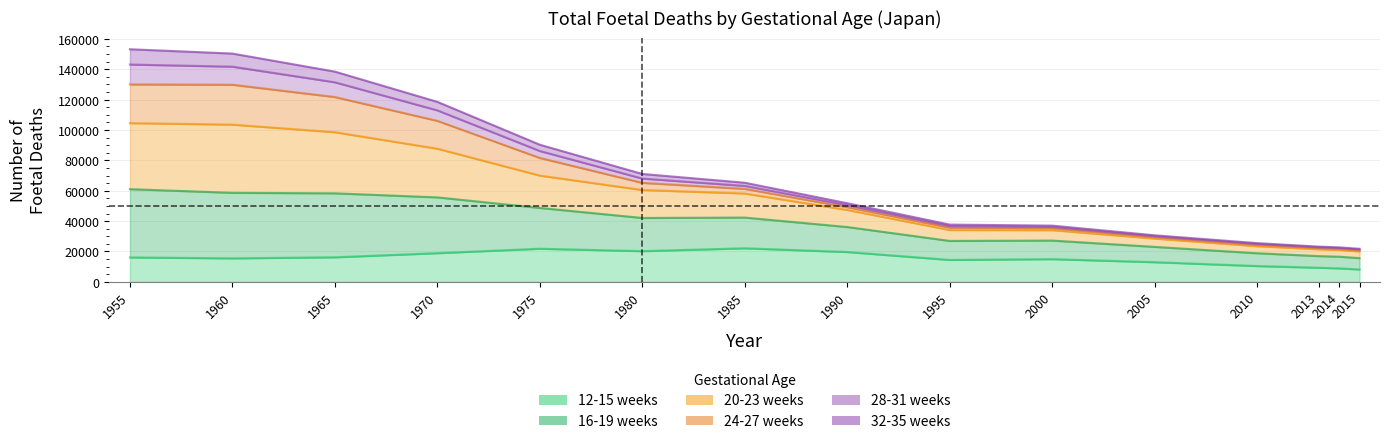

List the labels in order of 12-15 weeks value, smallest first.

2015, 2014, 2013, 2010, 2005, 1995, 2000, 1960, 1955, 1965, 1970, 1990, 1980, 1975, 1985